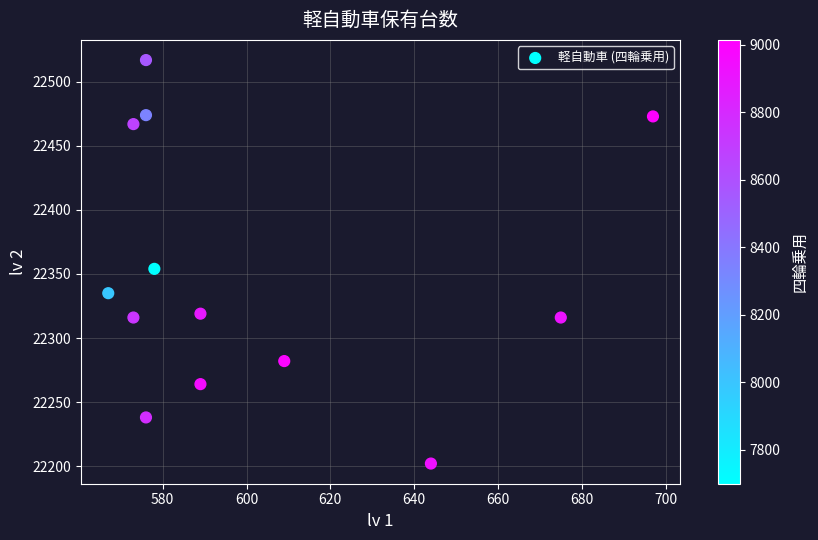

What Y value in the scatter plot is closest to 22359?

22354